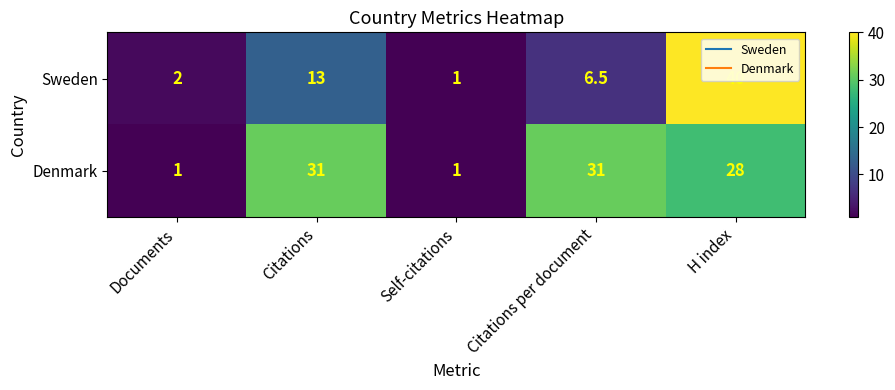

Which series changed the most between Citations and Citations per document?

Sweden